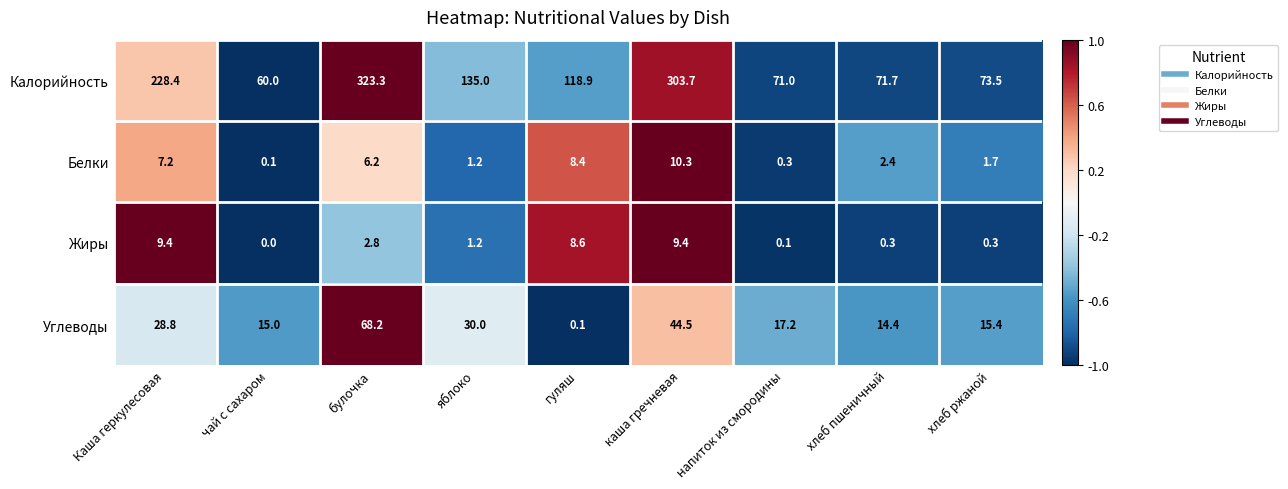

What is the minimum value for Калорийность?

60.0